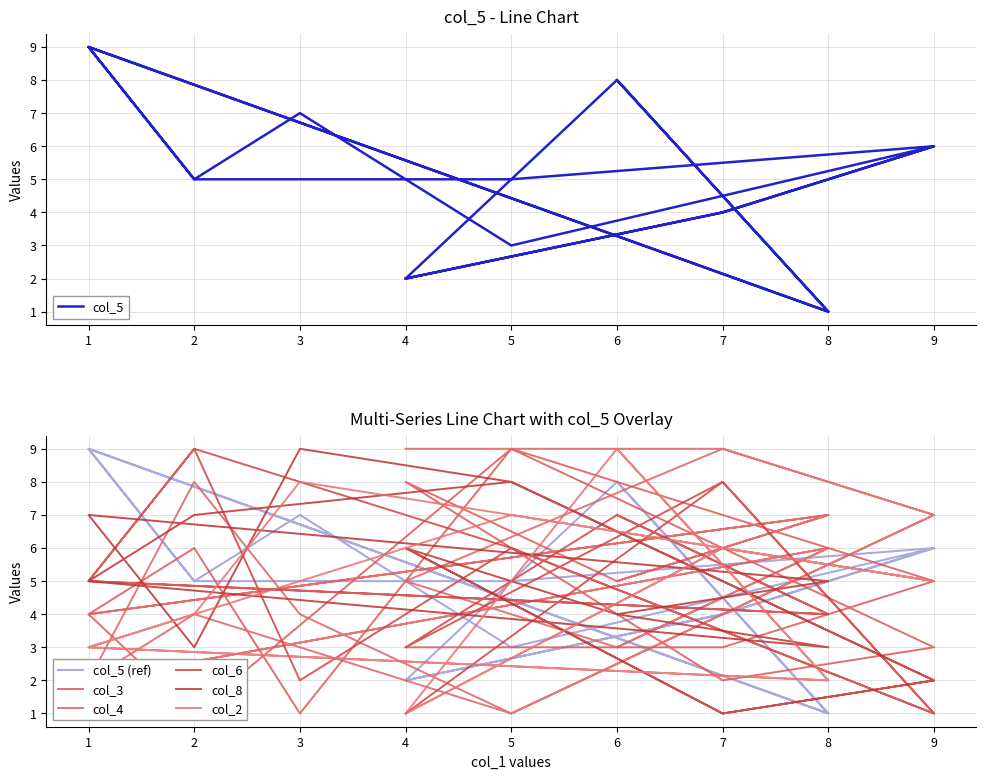

Where do col_3 and col_5 first cross each other?

4 and 7